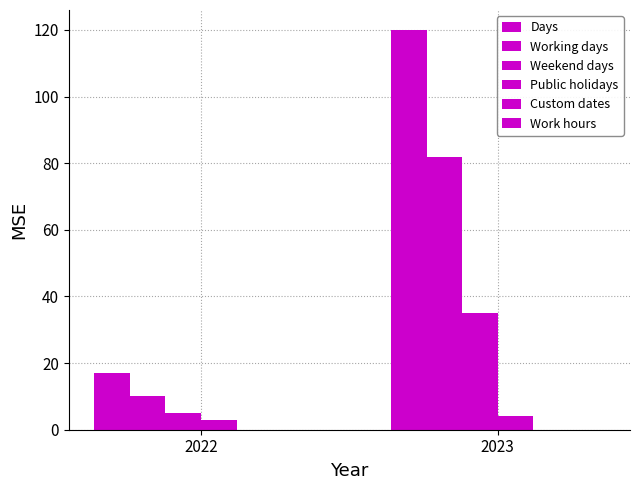

How many groups of bars are there?

2